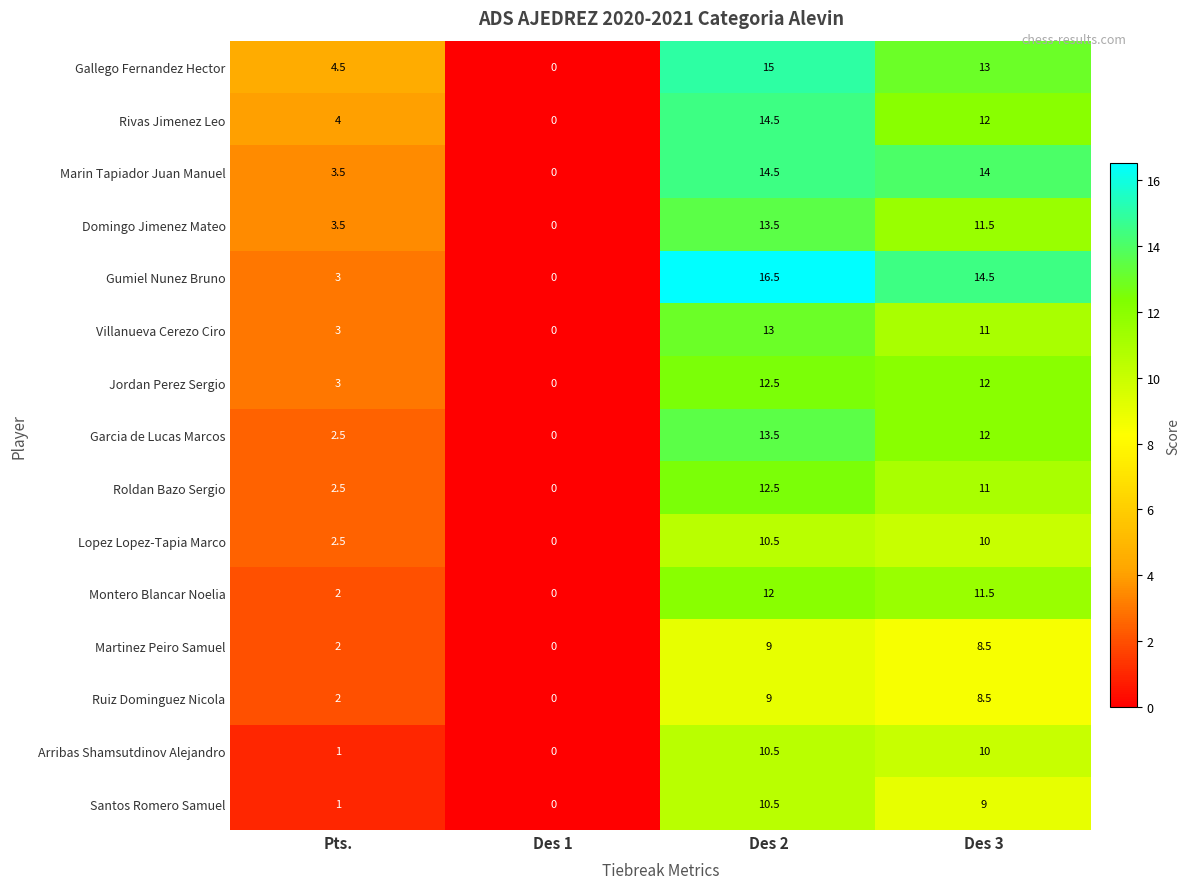

True or false: Lopez Lopez-Tapia Marco has a value of 2.5 at Pts..

True